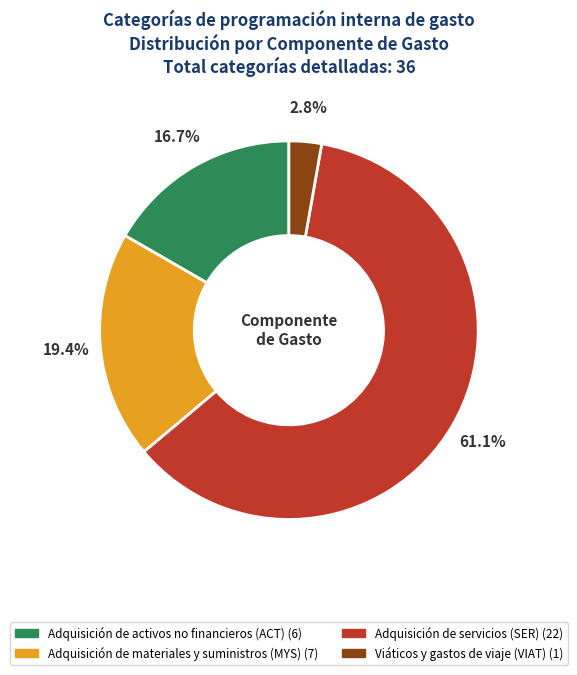

Is there a majority slice in this chart?

Yes